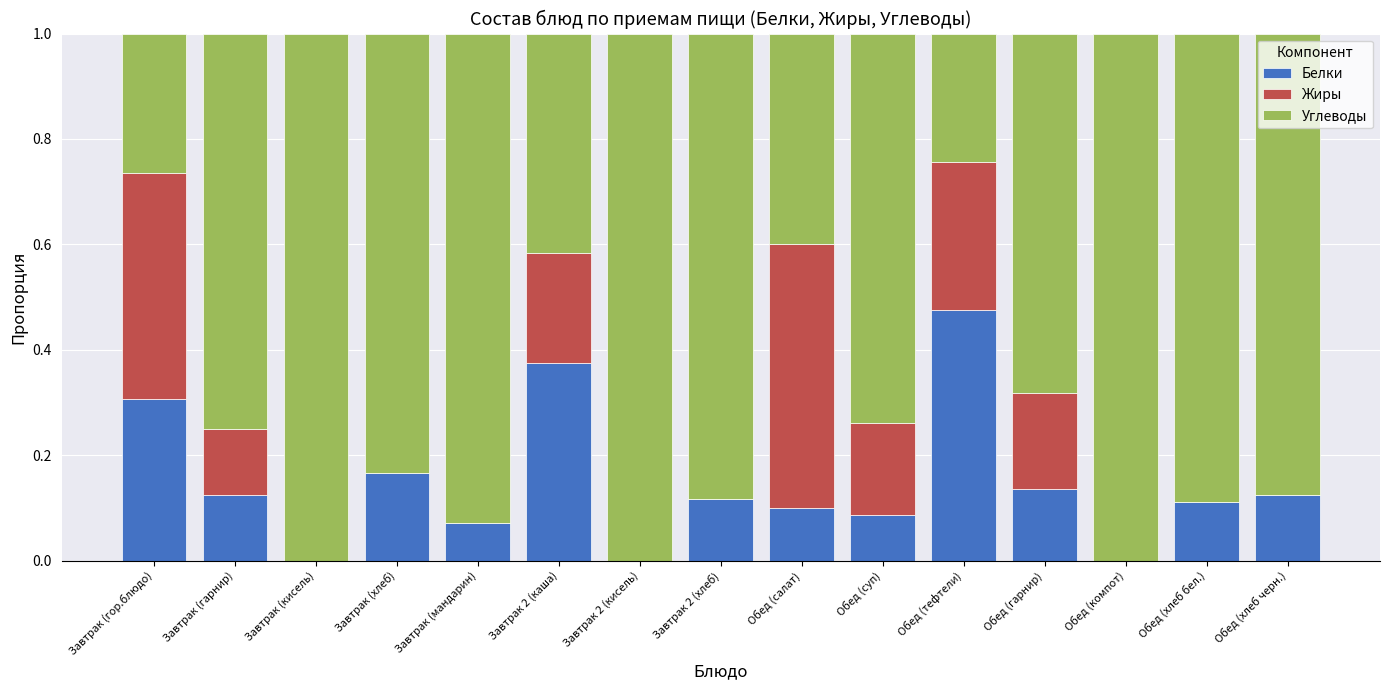

How many data points does each series have?

15